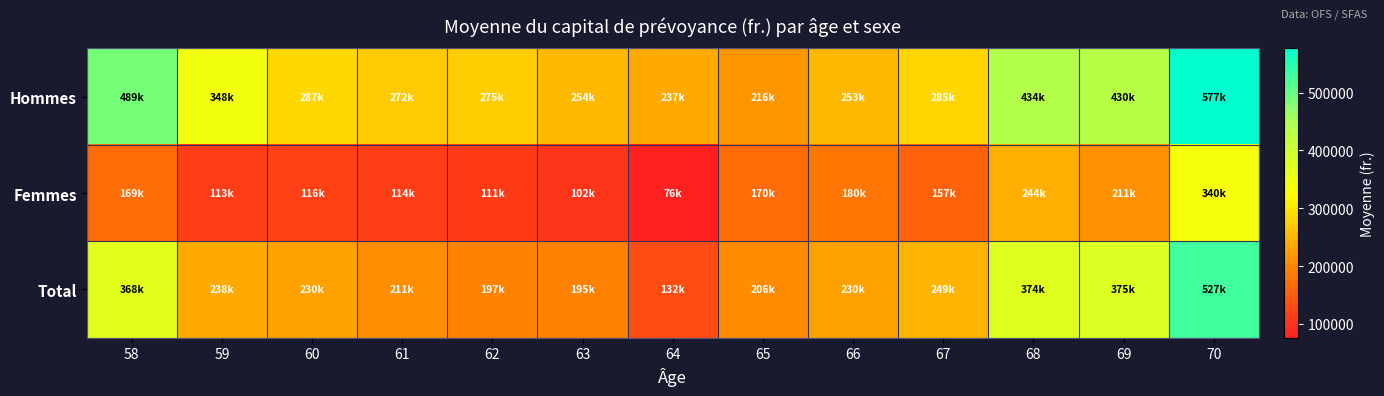

What is the greatest value displayed?

576549.1